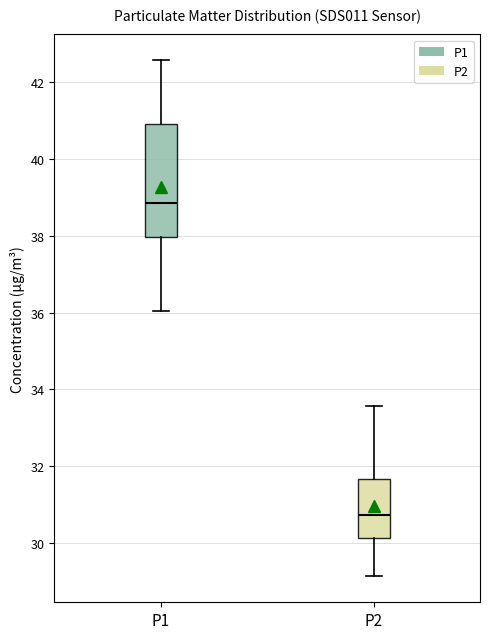

Reading left to right, read every box against the y-axis: the position of its median line, the range the box covers, and the ends of its whiskers. The values are not printed on the chart, so give them approximately, as read against the axis.

P1: median 38.8, box 38.0 to 41.0, whiskers 36.0 to 42.6
P2: median 30.8, box 30.2 to 31.6, whiskers 29.2 to 33.6